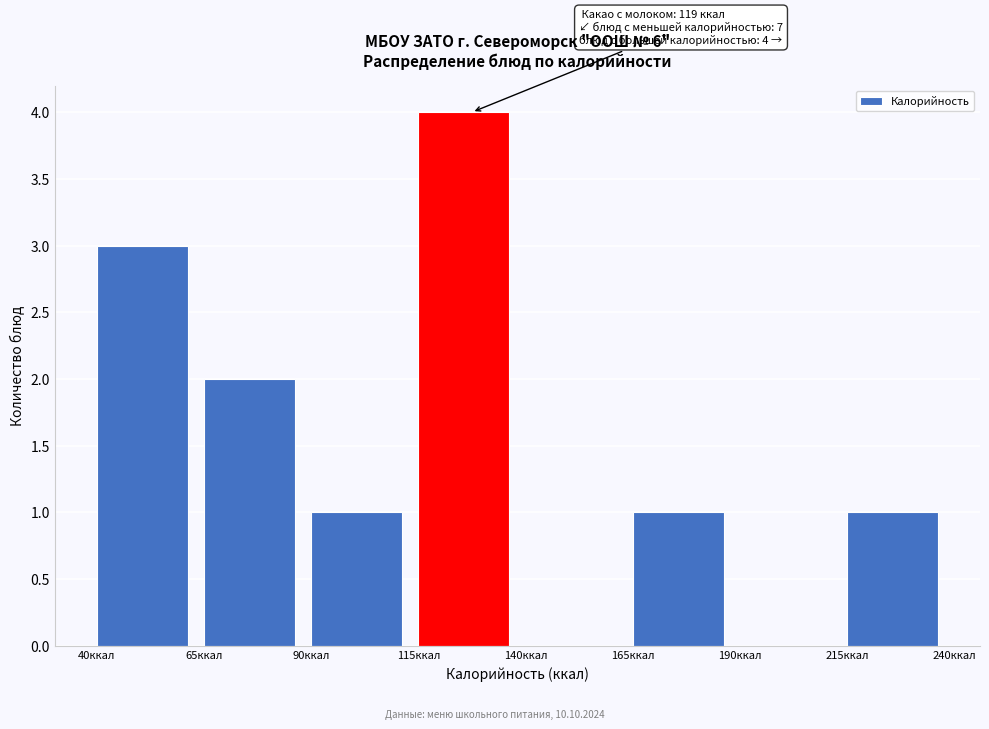

Over which range of the x-axis is the bar tallest?

115 to 140